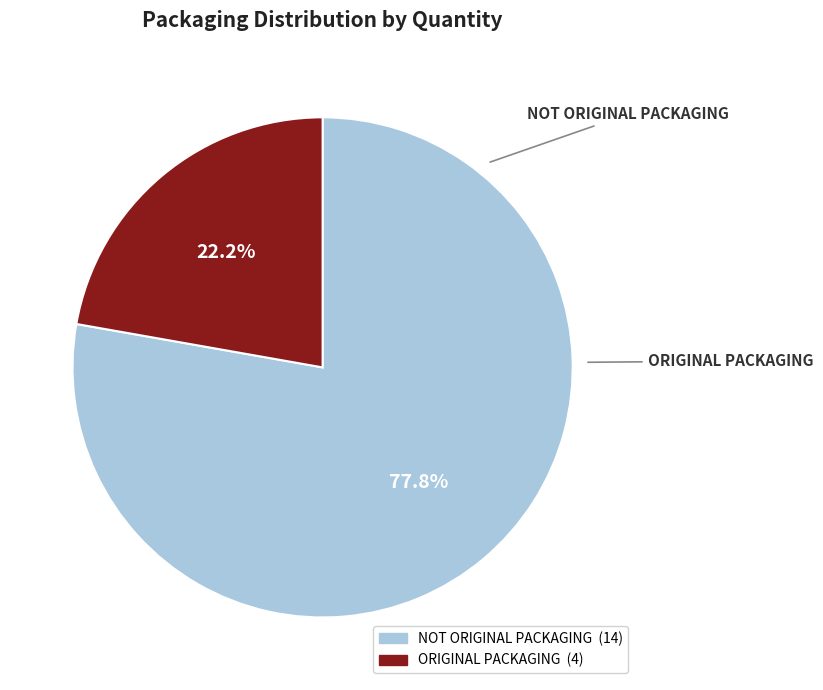

To the nearest percent, what is the difference between the ORIGINAL PACKAGING and NOT ORIGINAL PACKAGING slice percentages?

56%